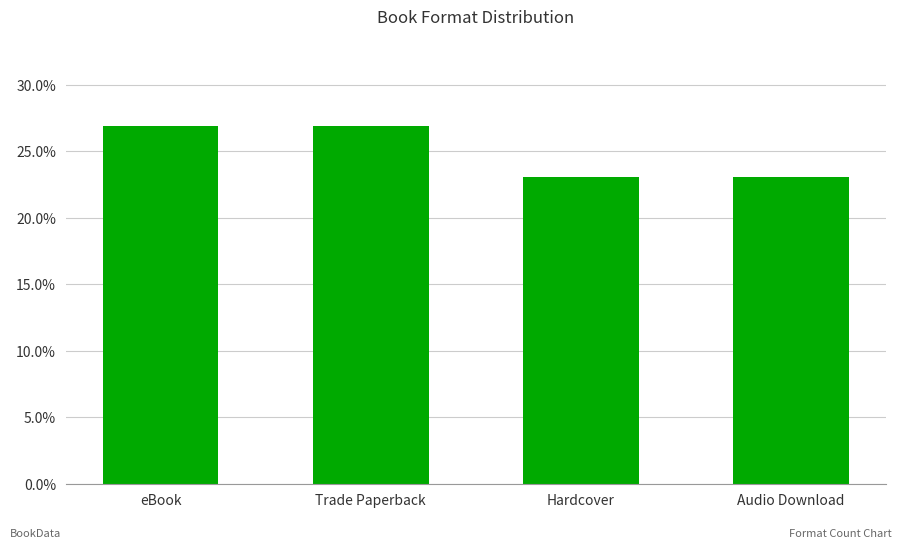

What is the label of the 2nd bar from the left?

Trade Paperback